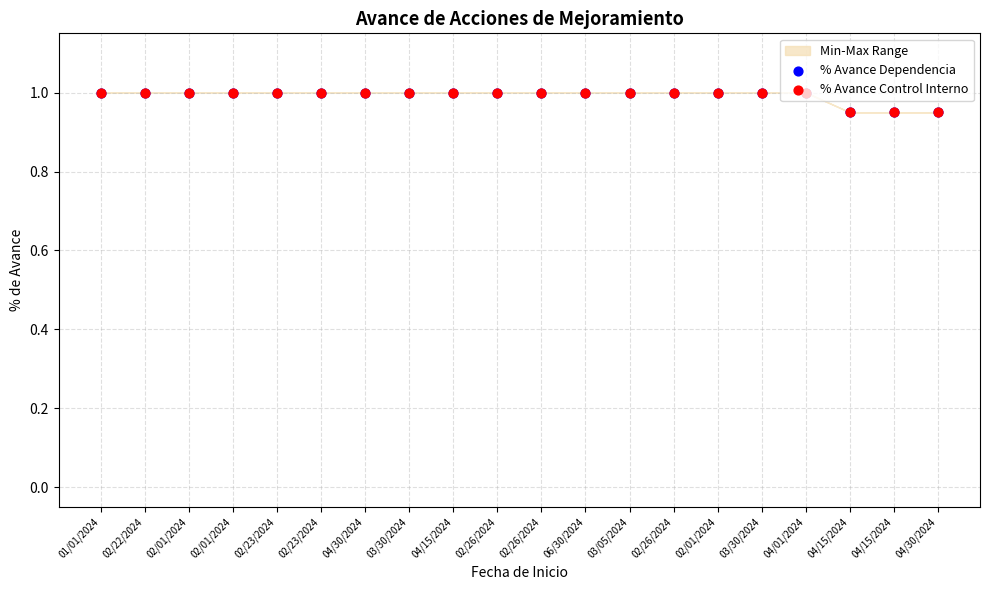

Which series reaches the maximum Y coordinate?

% Avance Dependencia